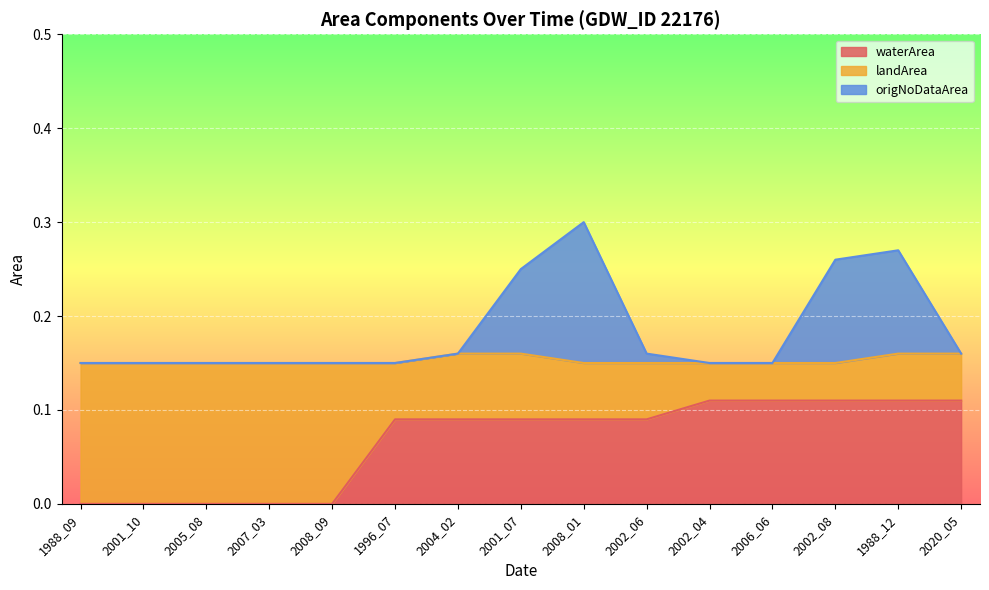

The value of waterArea at 2007_03 is 0.1. True or false?

False